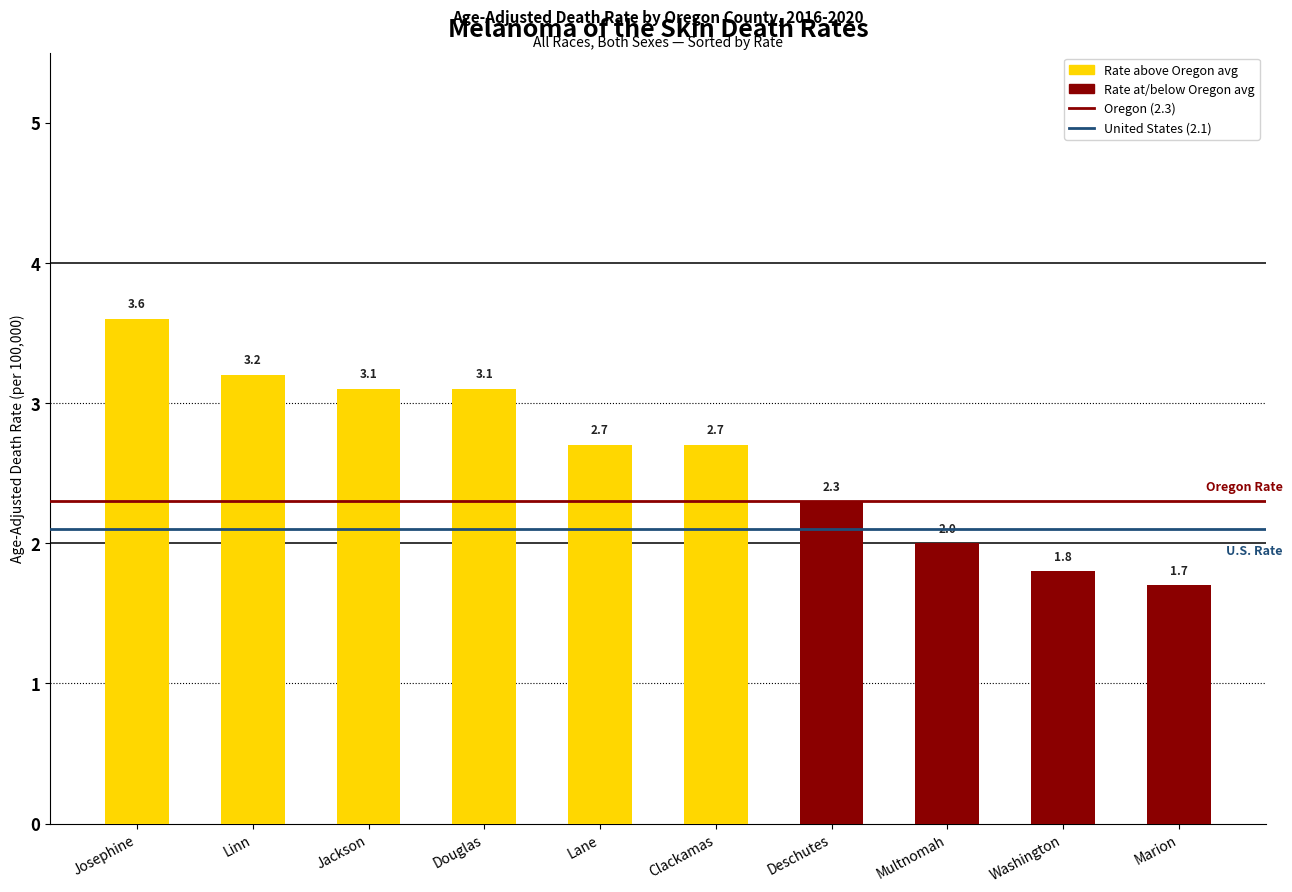

The value at Josephine is 1.1. True or false?

False